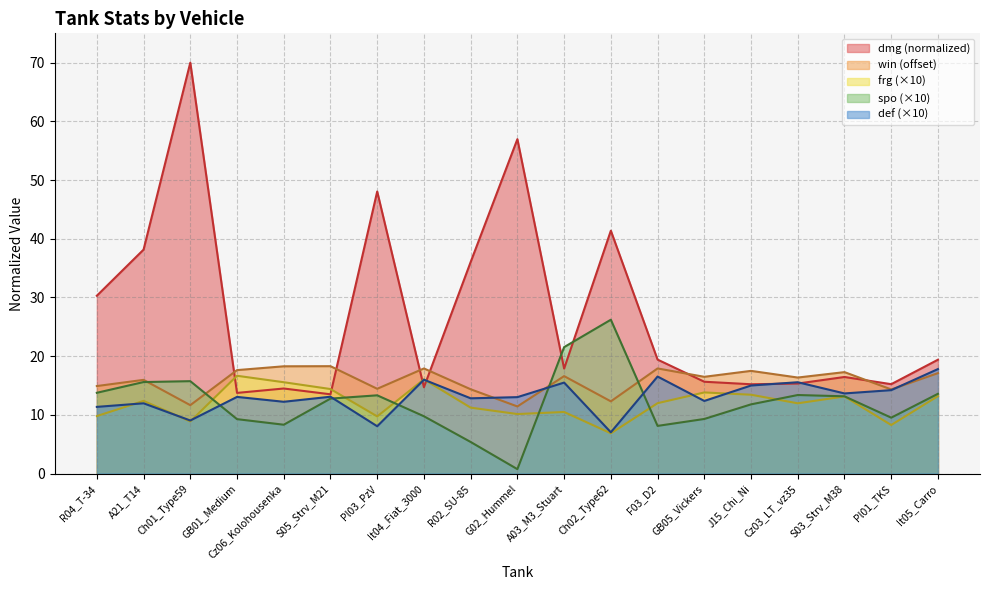

How many values in the frg series exceed 11?

12